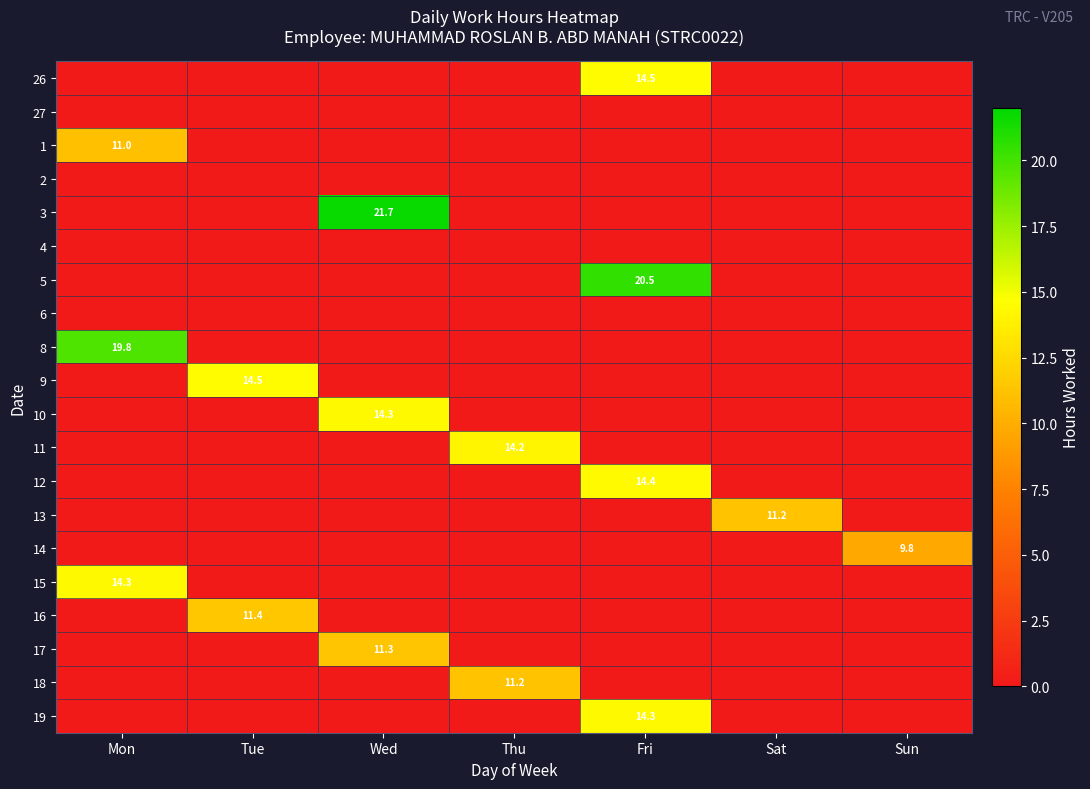

Rank the series at Sun from lowest to highest value.

26, 27, 1, 2, 3, 4, 5, 6, 8, 9, 10, 11, 12, 13, 15, 16, 17, 18, 19, 14